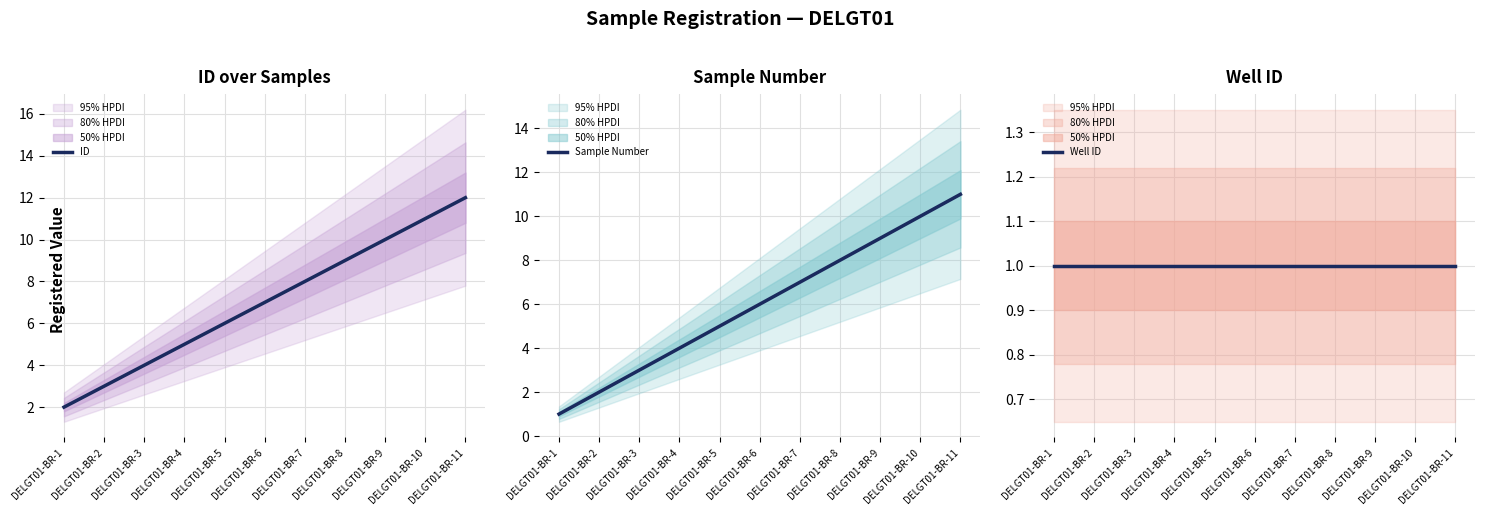

What is the difference between the maximum and minimum values in the Sample Number series?

10